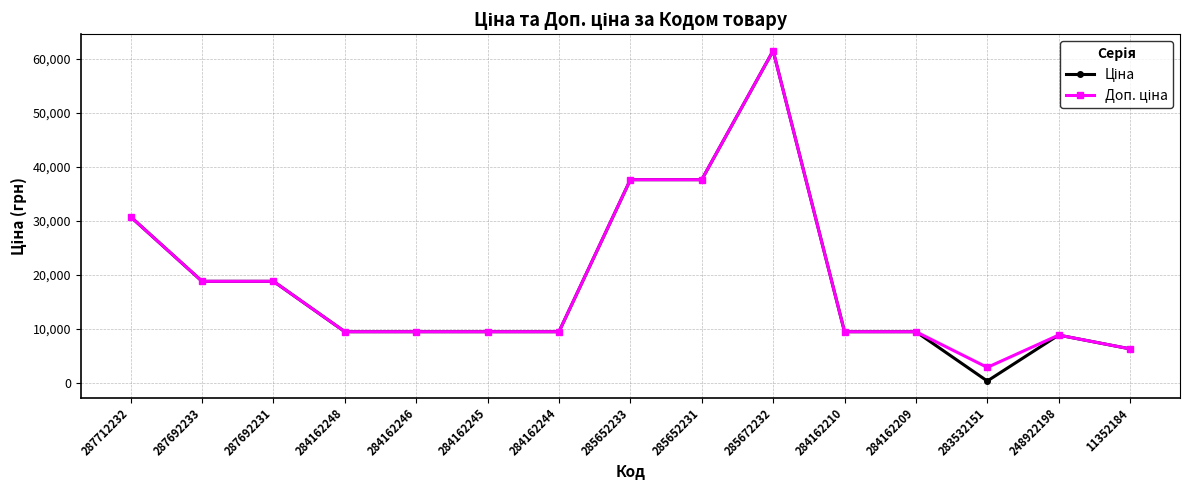

What is the total value across all series at 284162245?

18960.1